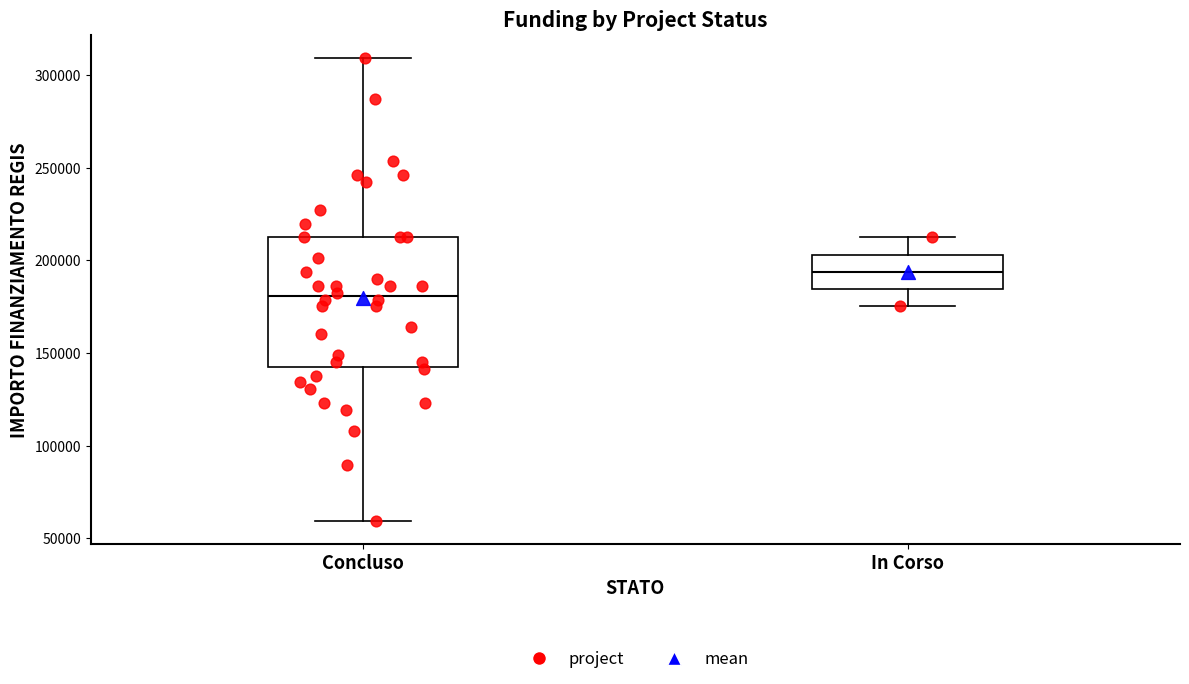

Reading left to right, transcribe this box plot: for each box, give where its median line is, the range the box spans, and where its two whiskers end, as read against the y-axis. The values are not printed on the chart, so give them approximately, as read against the axis.

Concluso: median 180000, box 145000 to 210000, whiskers 60000 to 310000
In Corso: median 195000, box 185000 to 205000, whiskers 175000 to 210000